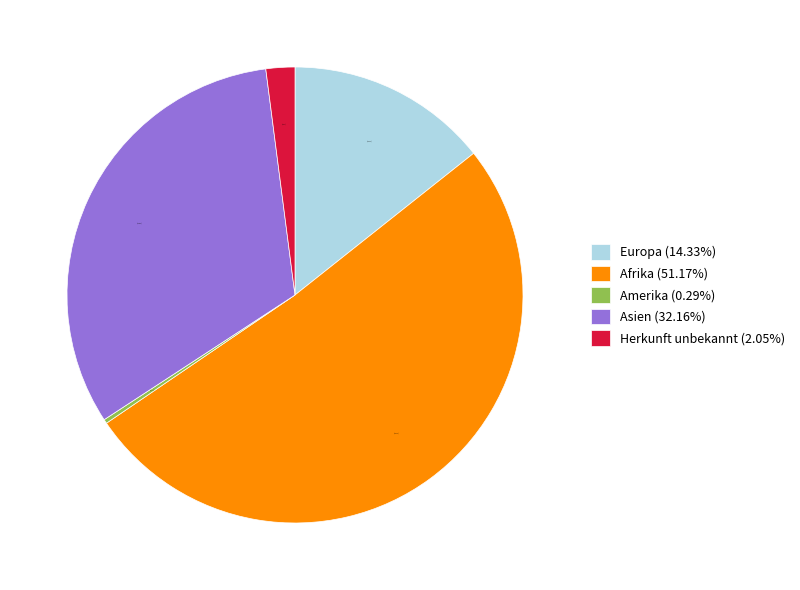

Which category has the smallest portion of the pie?

Amerika